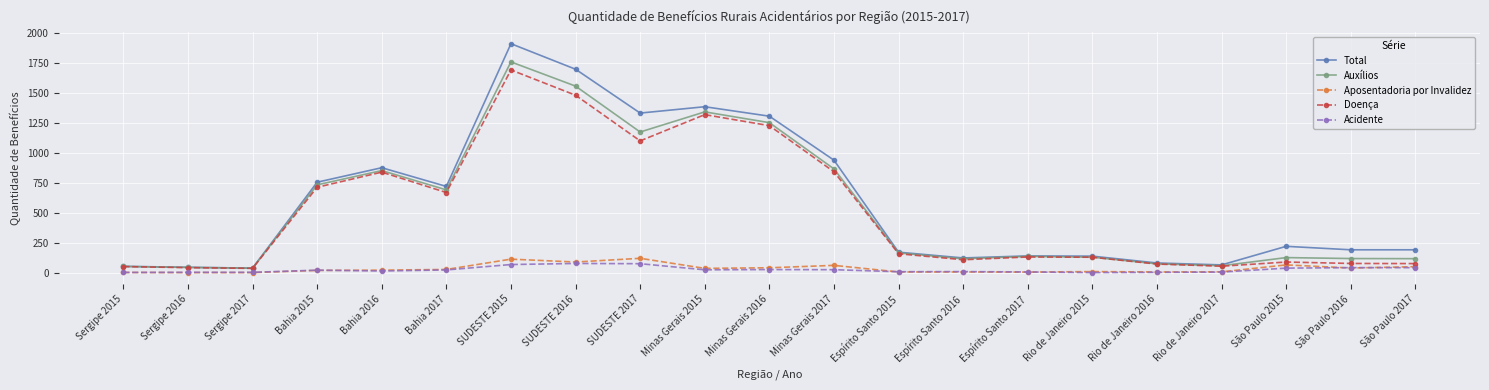

True or false: Aposentadoria por Invalidez and Doença intersect in this chart.

False